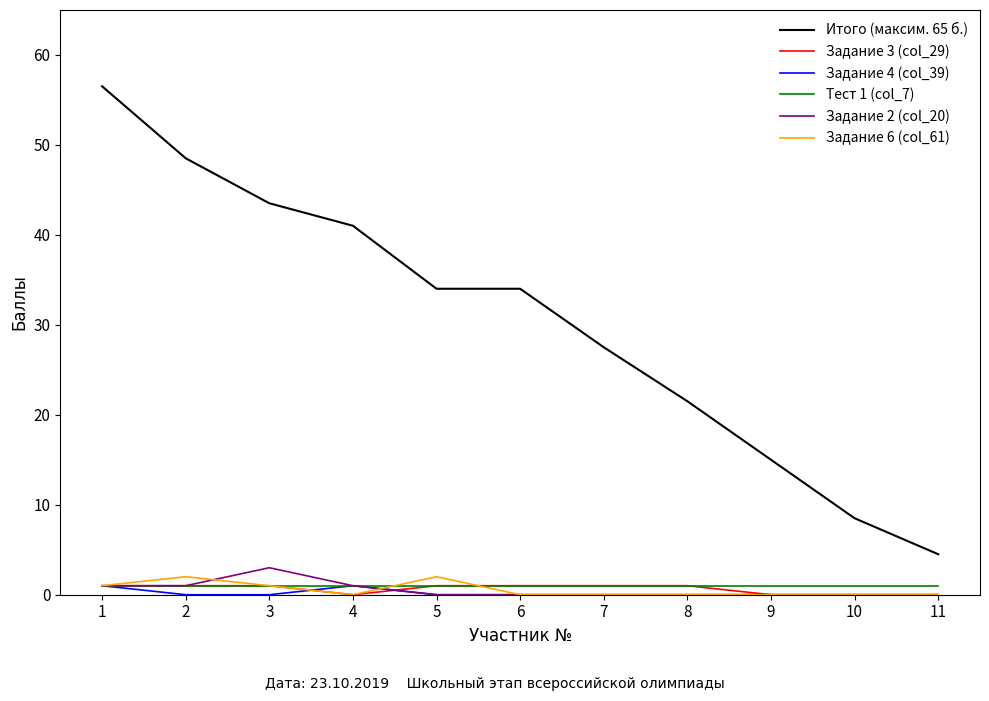

What is the difference between the maximum and second lowest values in the Задание 3 (col_29) series?

1.0